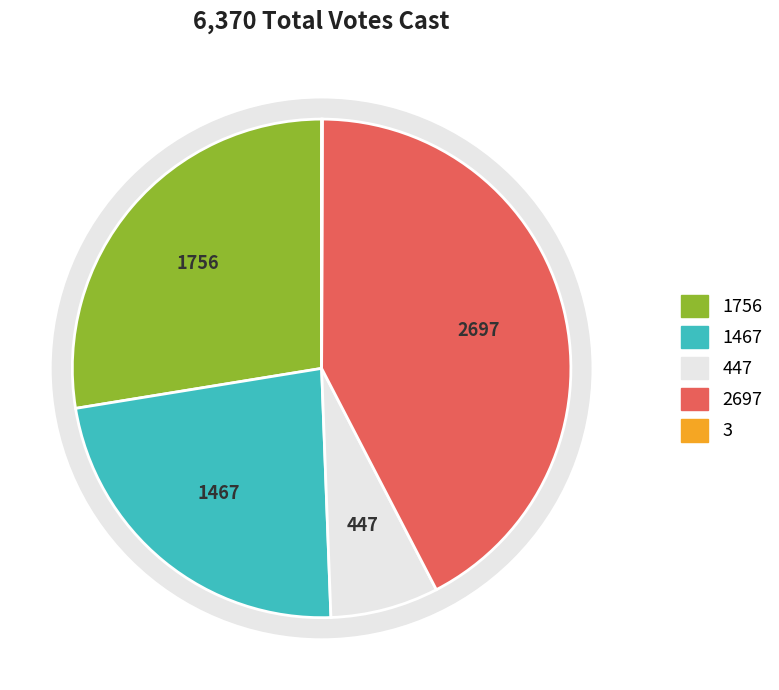

To the nearest percent, what percentage of the pie is Eric O. Collins?

23%